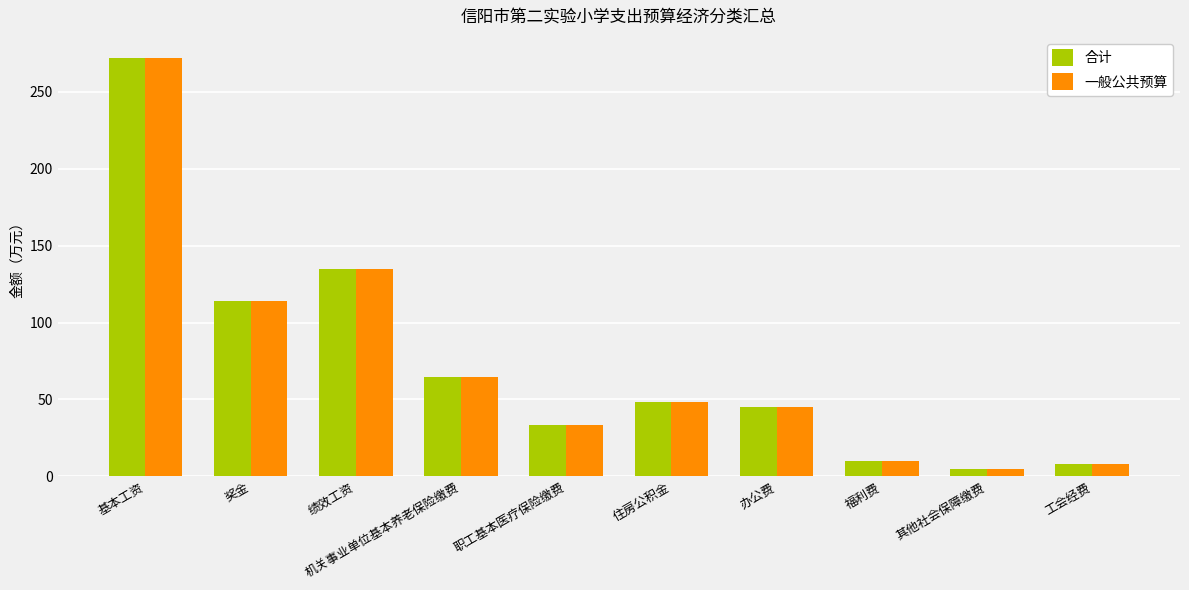

The 合计 series shows 8.1 at 工会经费. True or false?

True